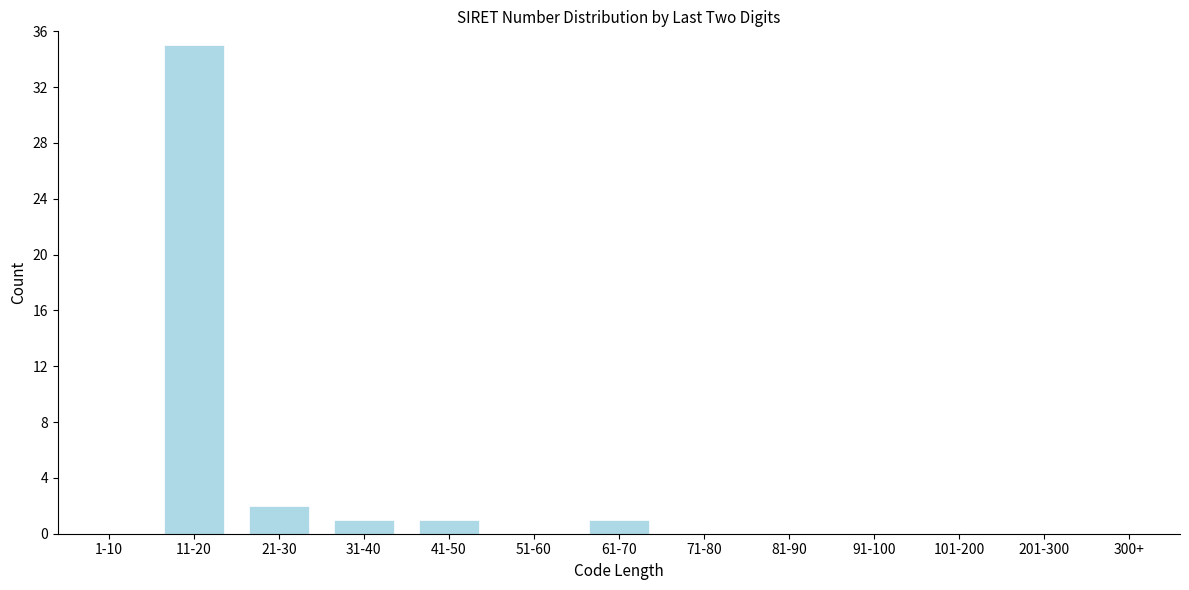

Reading left to right, extract all data points from this chart.

1-10=0	11-20=35	21-30=2	31-40=1	41-50=1	51-60=0	61-70=1	71-80=0	81-90=0	91-100=0	101-200=0	201-300=0	300+=0